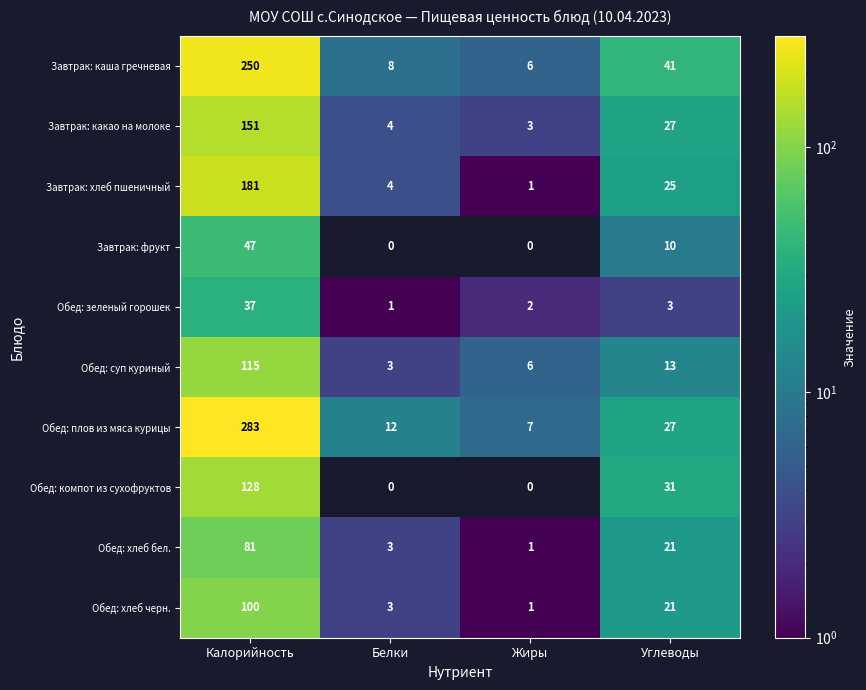

Is it true that Обед: компот из сухофруктов equals -56 at Белки?

False